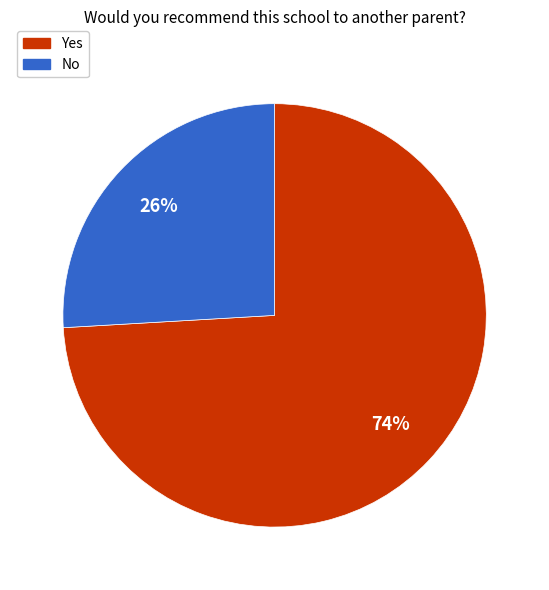

Which category has the smallest portion of the pie?

No